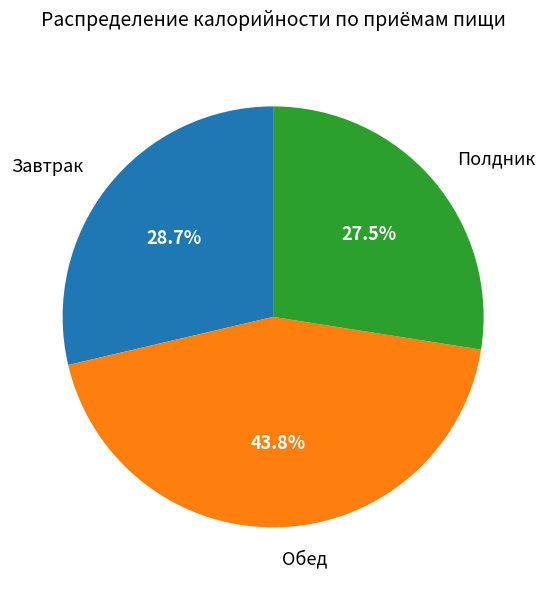

Combined, what portion of the pie is Полдник and Завтрак?

56.2%